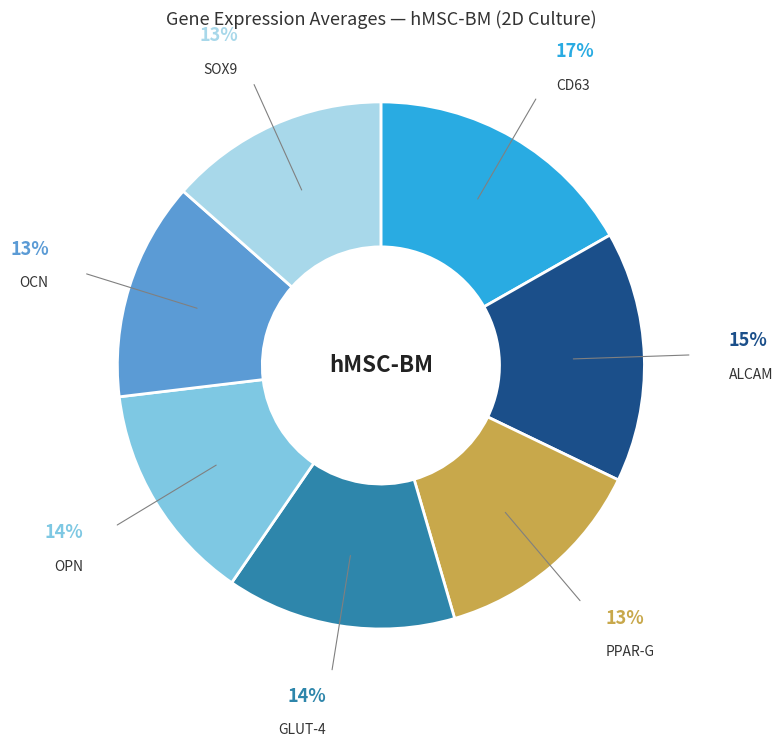

Does GLUT-4 account for over 50% of the chart?

No